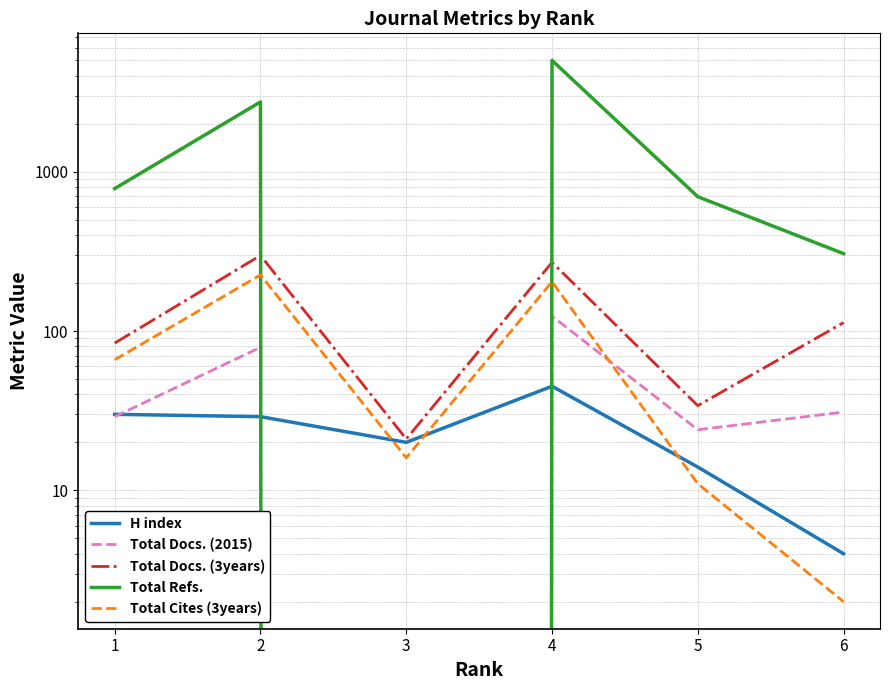

Reading left to right, transcribe all the data shown in this chart.

H index: 30	29	20	45	14	4
Total Docs. (2015): 29	79	0	124	24	31
Total Docs. (3years): 84	298	21	270	34	113
Total Refs.: 784	2743	0	4999	697	306
Total Cites (3years): 66	225	16	204	11	2